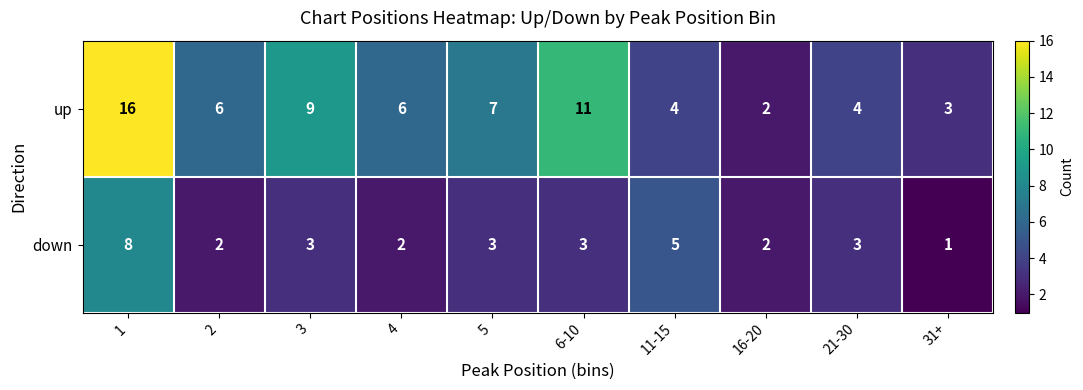

Which series has the largest total across all categories?

up